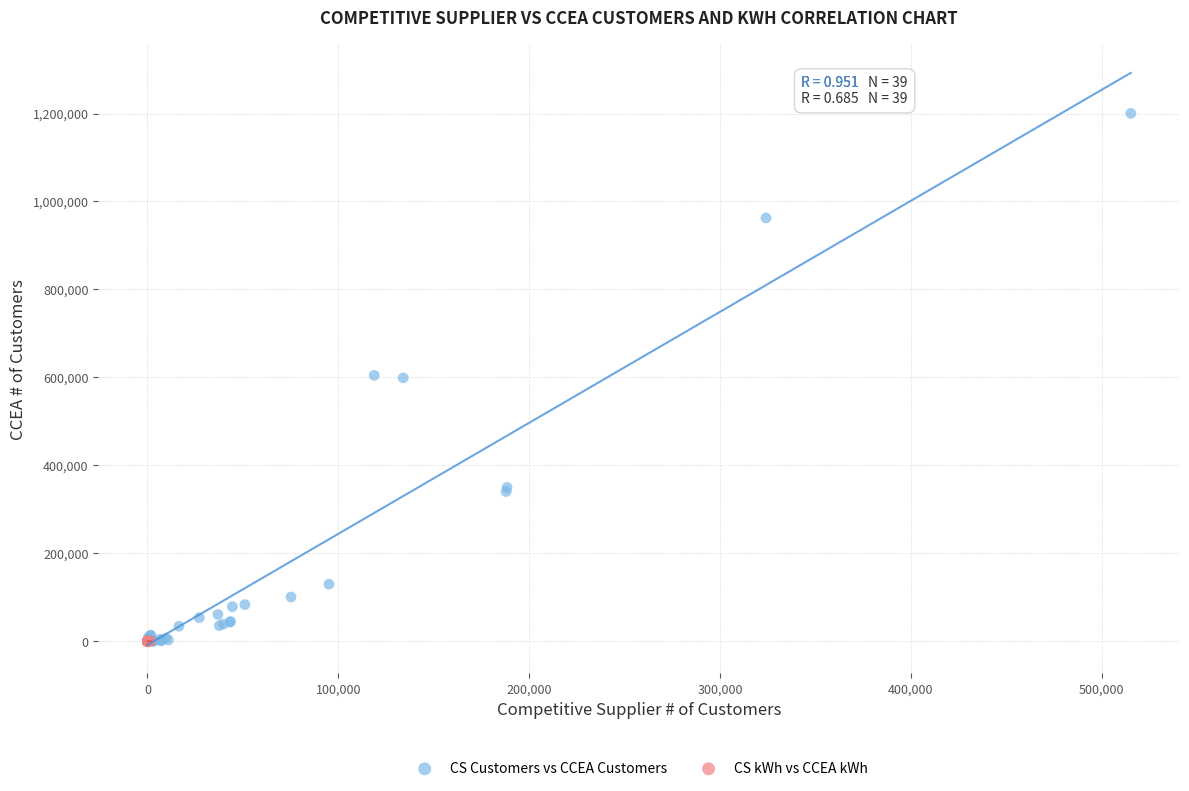

Which series contains the highest Y value?

CS Customers vs CCEA Customers